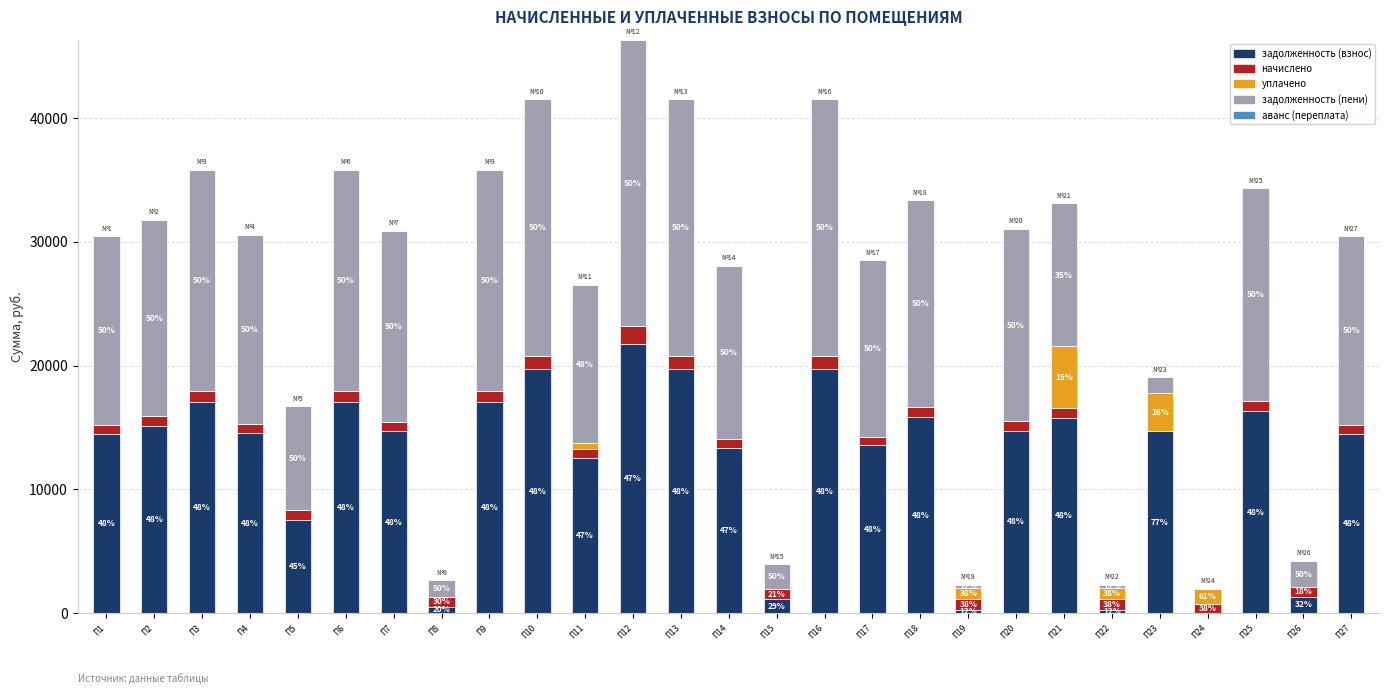

Which category has the highest value in the задолженность (взнос) series?

П12